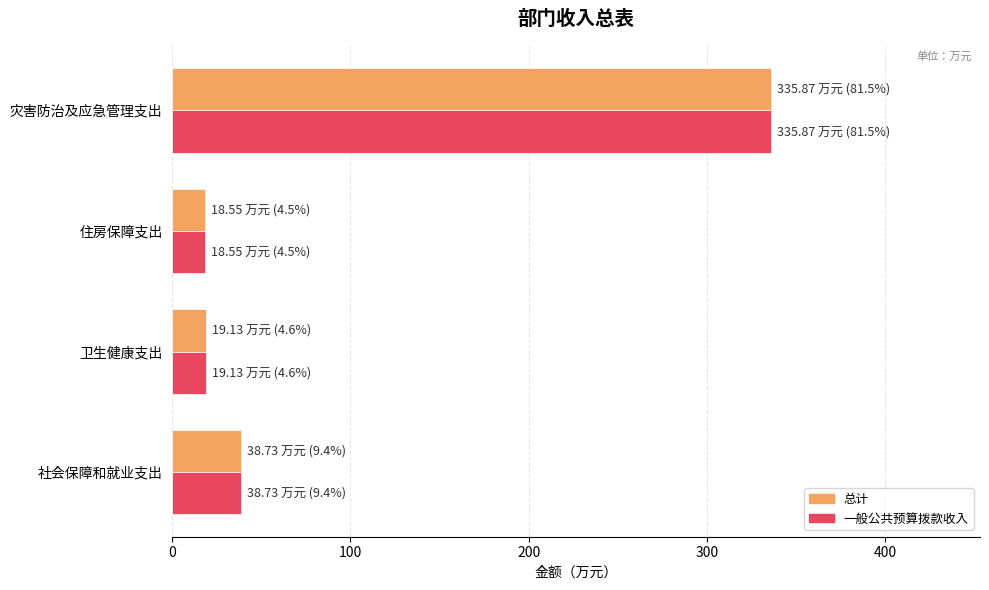

What is the highest value of the 一般公共预算拨款收入 series?

335.9